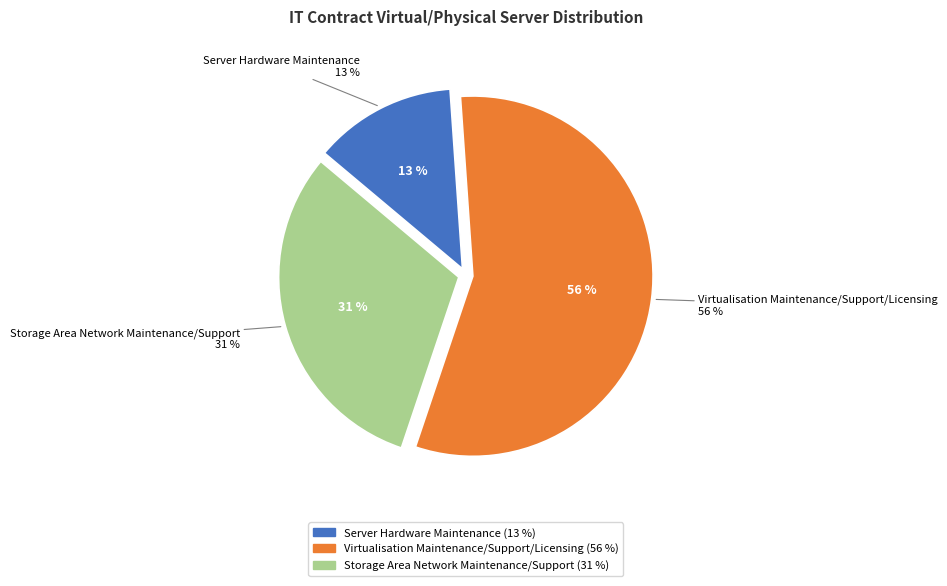

The Virtualisation Maintenance/Support/Licensing slice represents 42% of the pie. True or false?

False